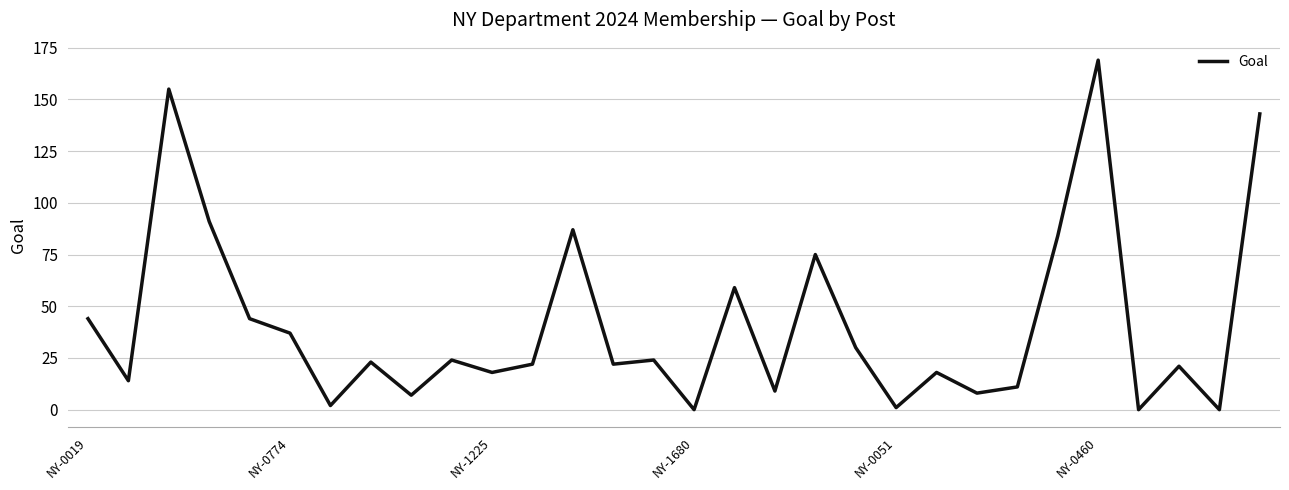

What is the difference between the maximum and minimum values?

169